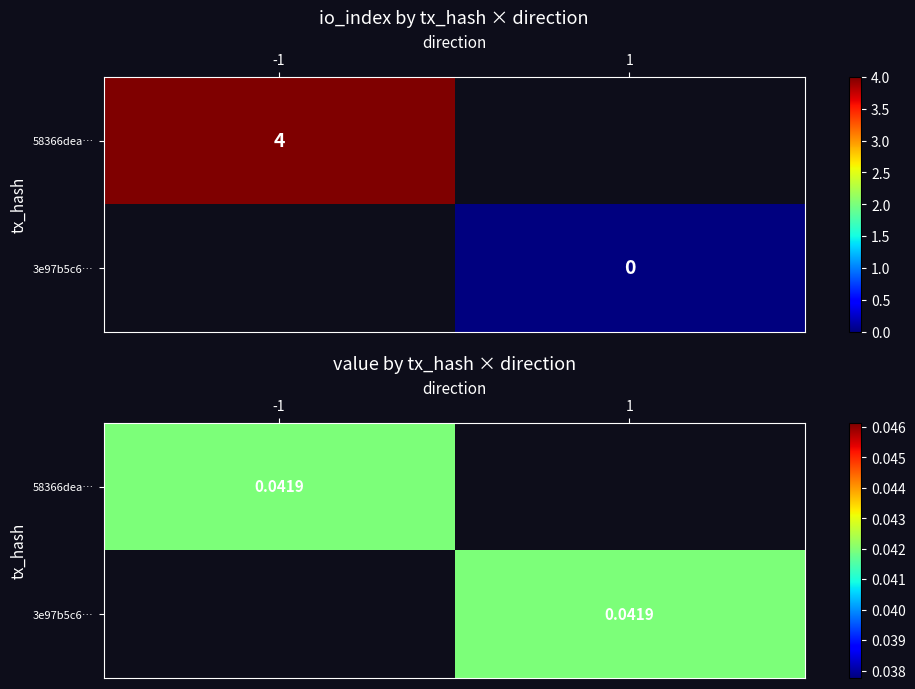

Which series has the largest total across all categories?

58366deab20a743fe64871f671b744877d491c7